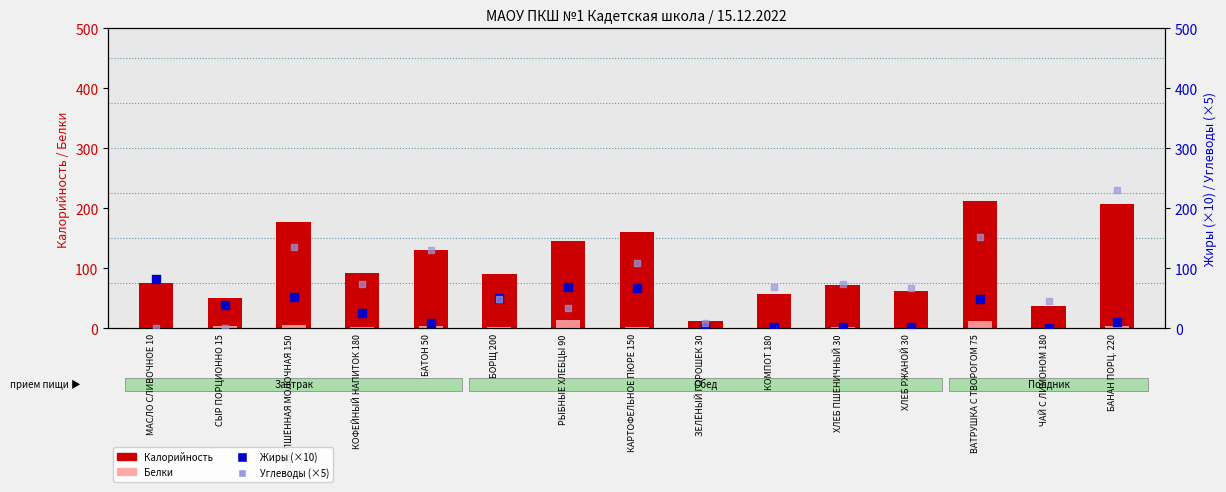

Is the value of Калорийность at РЫБНЫЕ ХЛЕБЦЫ 90 greater than the value of Углеводы (×5) at КАША ПШЁННАЯ МОЛОЧНАЯ 150?

Yes